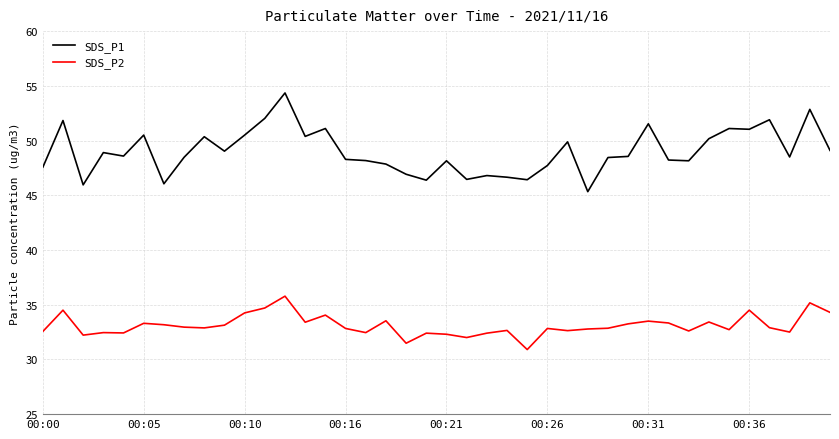

Which series has the widest spread of values?

SDS_P1